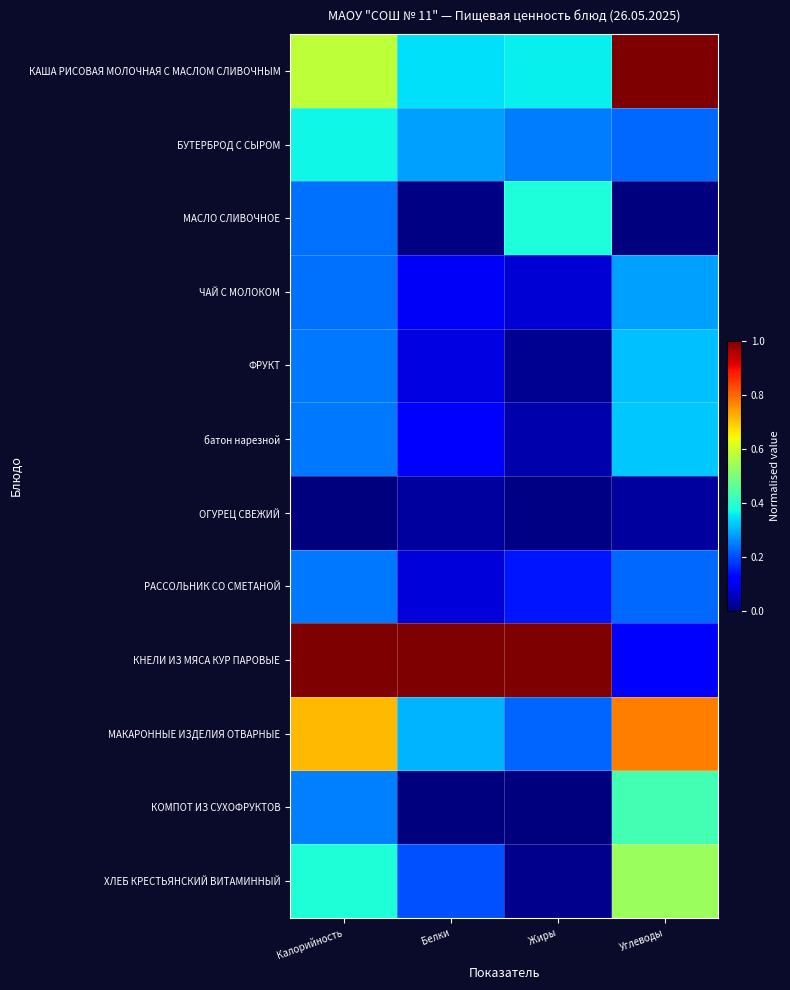

List the series in order of their peak value, highest first.

КАША РИСОВАЯ МОЛОЧНАЯ С МАСЛОМ СЛИВОЧНЫМ, КНЕЛИ ИЗ МЯСА КУР ПАРОВЫЕ, МАКАРОННЫЕ ИЗДЕЛИЯ ОТВАРНЫЕ, ХЛЕБ КРЕСТЬЯНСКИЙ ВИТАМИННЫЙ, КОМПОТ ИЗ СУХОФРУКТОВ, МАСЛО СЛИВОЧНОЕ, БУТЕРБРОД С СЫРОМ, батон нарезной, ФРУКТ, ЧАЙ С МОЛОКОМ, РАССОЛЬНИК СО СМЕТАНОЙ, ОГУРЕЦ СВЕЖИЙ